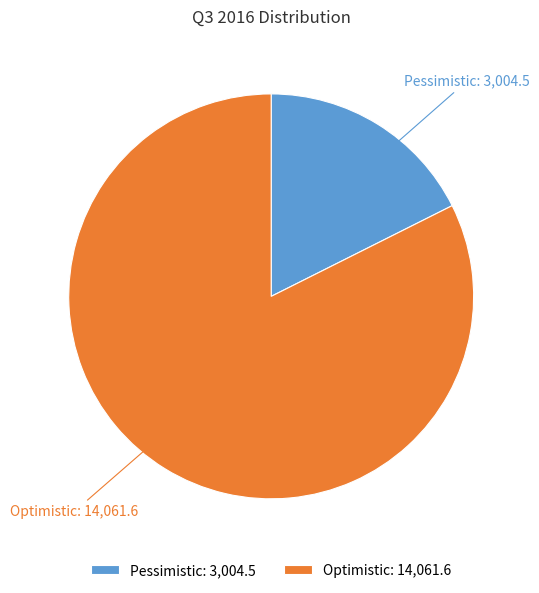

Count the number of slices in the pie.

2